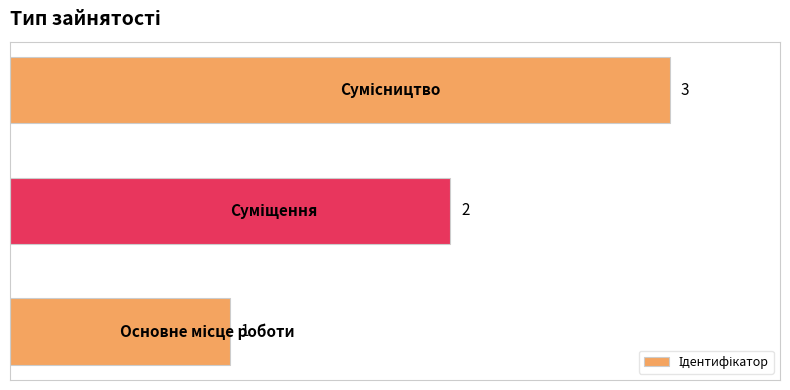

What is the greatest value displayed?

3